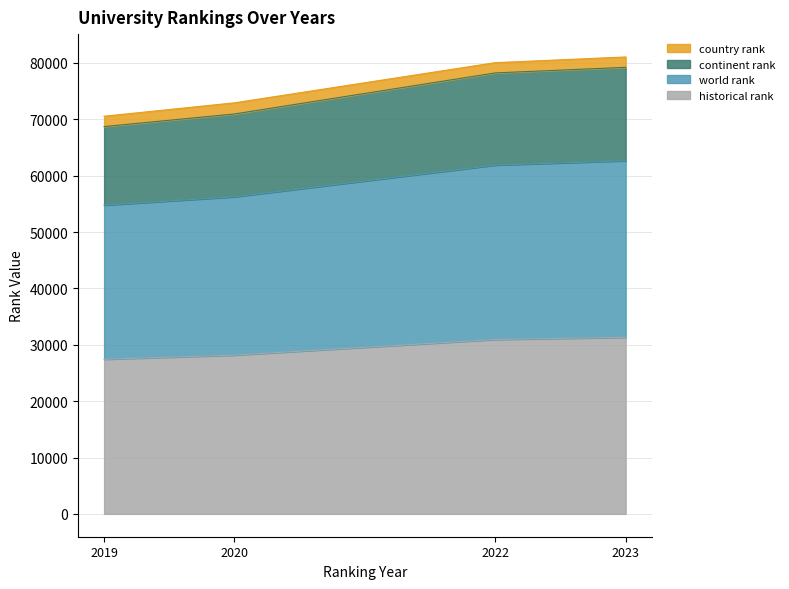

The value of world rank at 2022 is 61880.0. True or false?

True